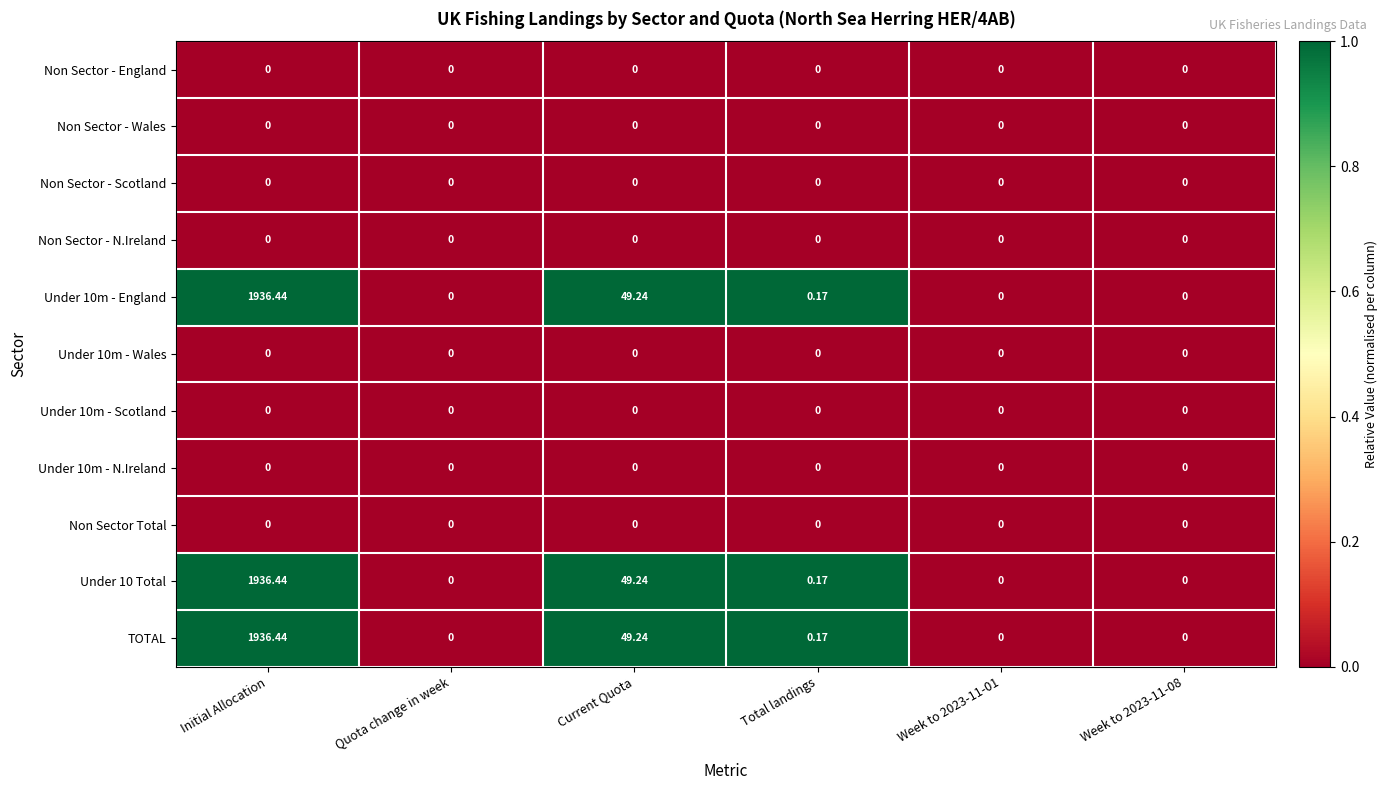

At which category is the sum across all series the highest?

Initial Allocation